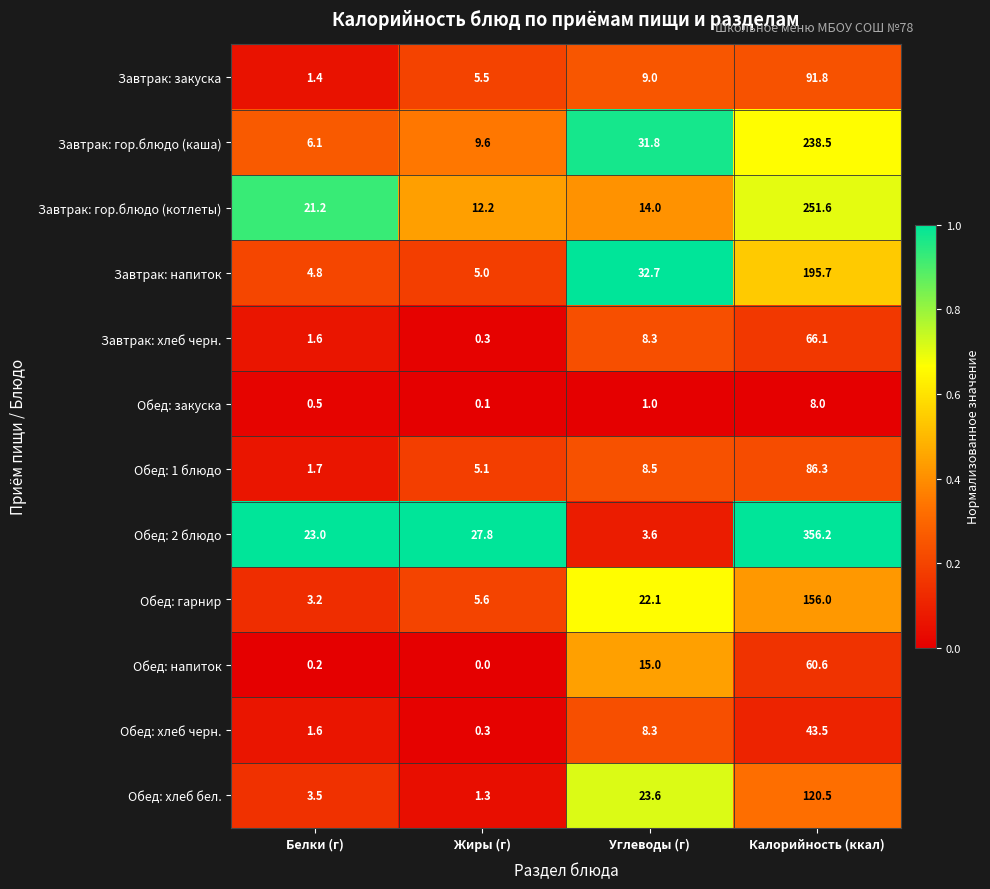

Which series changed the most between Белки (г) and Жиры (г)?

Завтрак: гор.блюдо (котлеты)